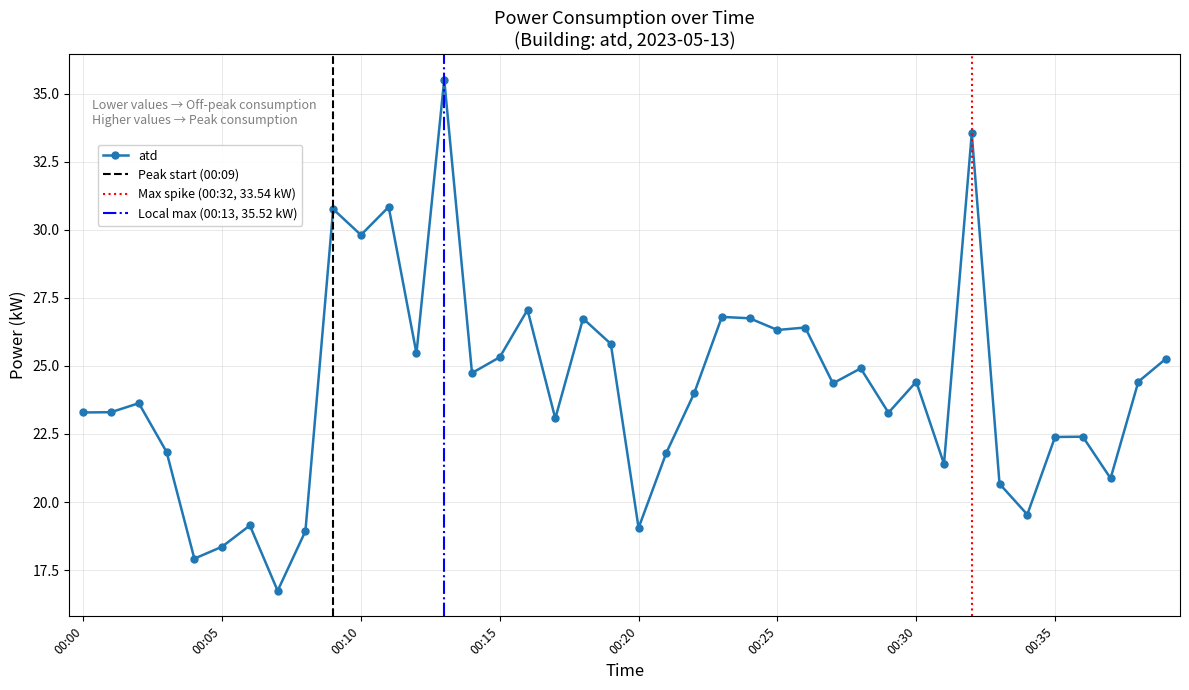

What is the sum of all values?

966.9